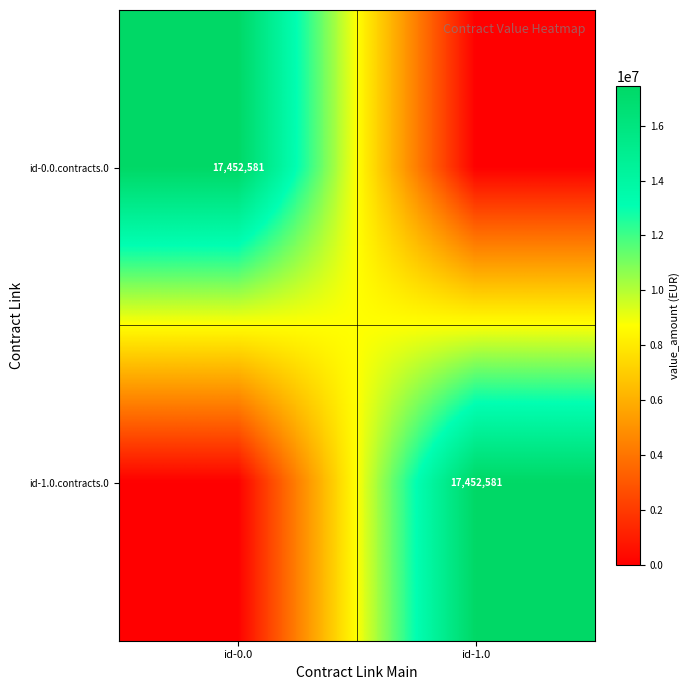

Is it true that id-0.0.contracts.0 equals 30243127 at id-0.0?

False